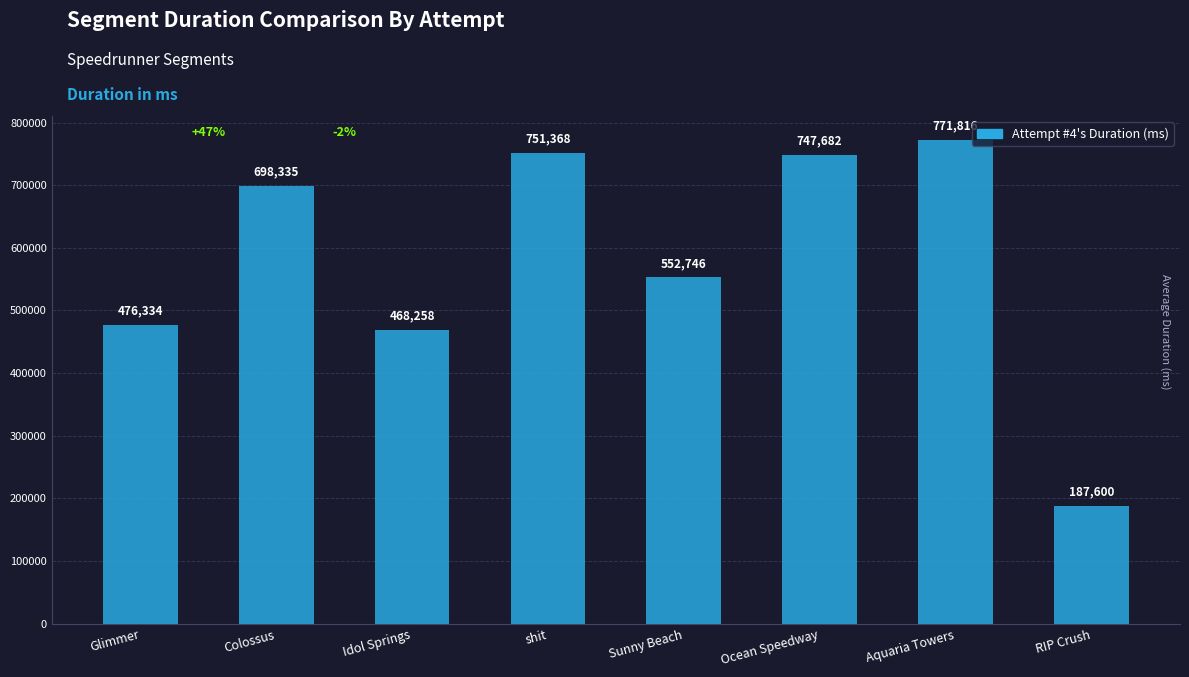

What is the difference between the maximum and minimum values?

584216